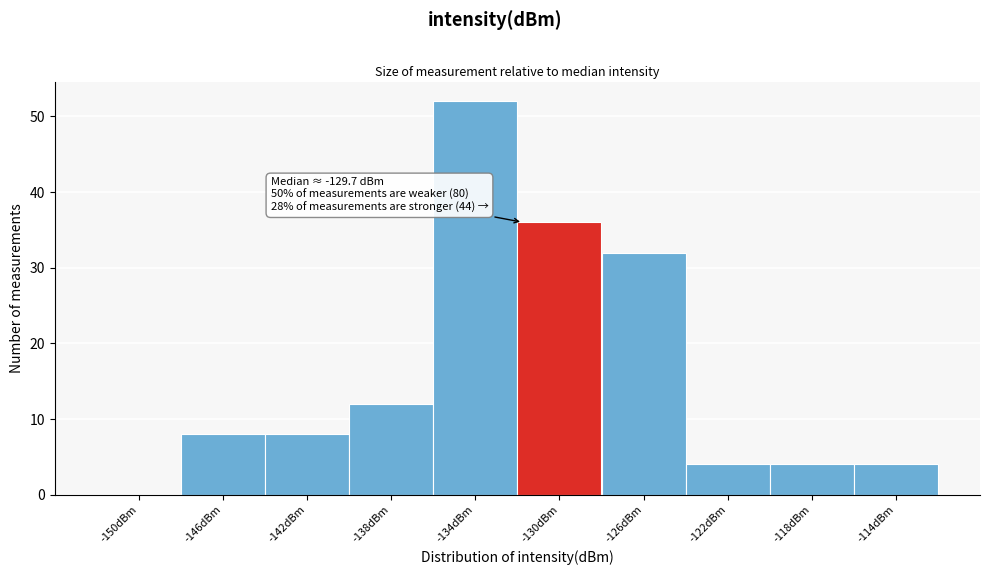

Reading left to right, list all the values displayed in this chart.

-150dBm=0	-146dBm=8	-142dBm=8	-138dBm=12	-134dBm=52	-130dBm=36	-126dBm=32	-122dBm=4	-118dBm=4	-114dBm=4